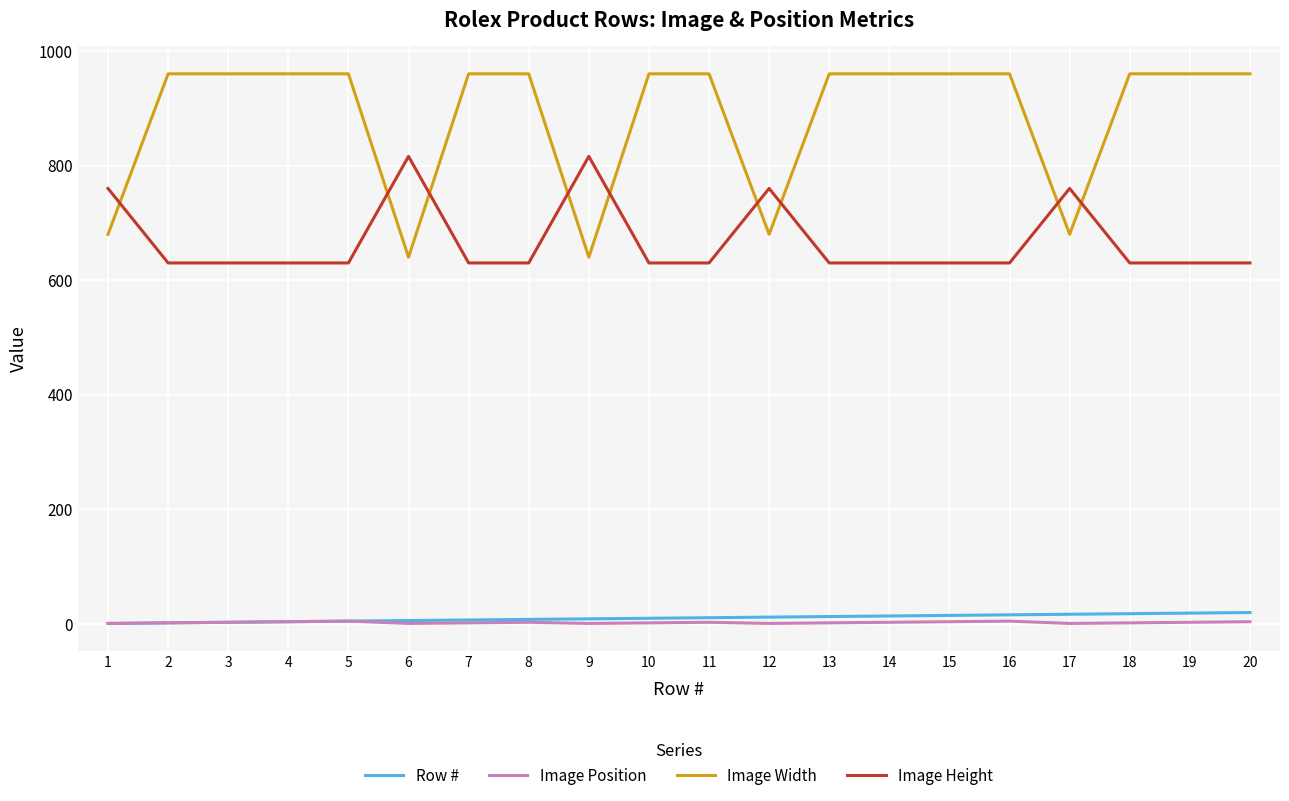

At 18, list the series in order from smallest to largest.

Image Position, Row #, Image Height, Image Width